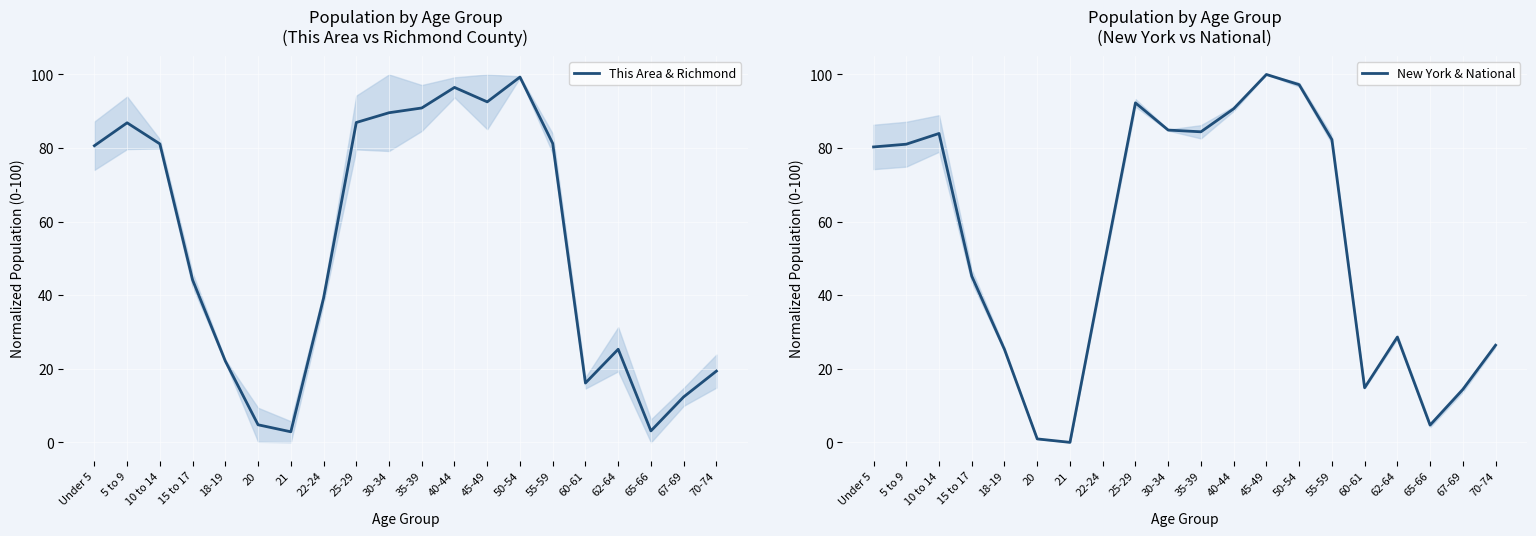

At which label does This Area & Richmond first exceed 80?

Under 5